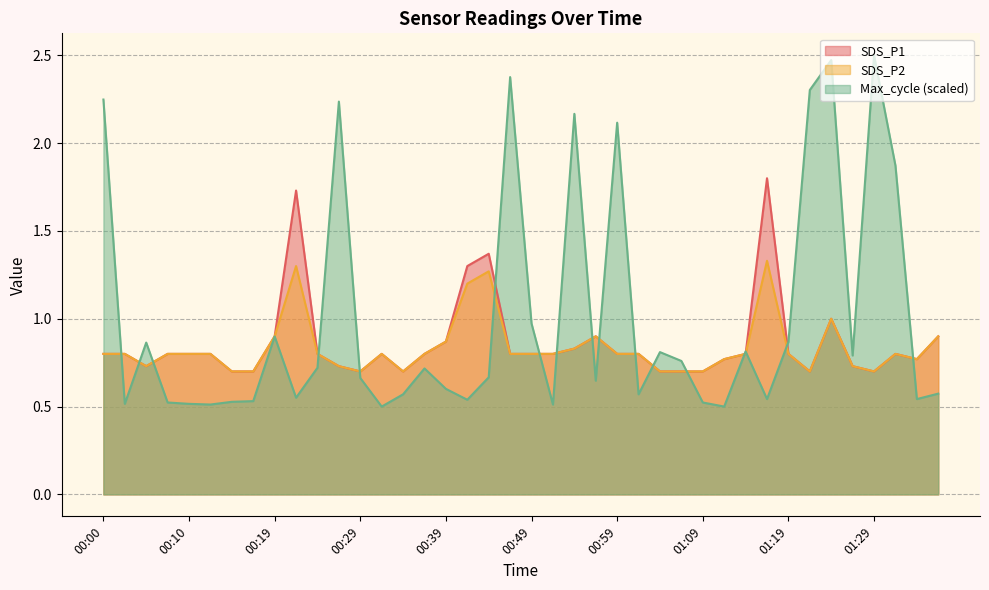

What is the lowest value of the SDS_P2 series?

0.7